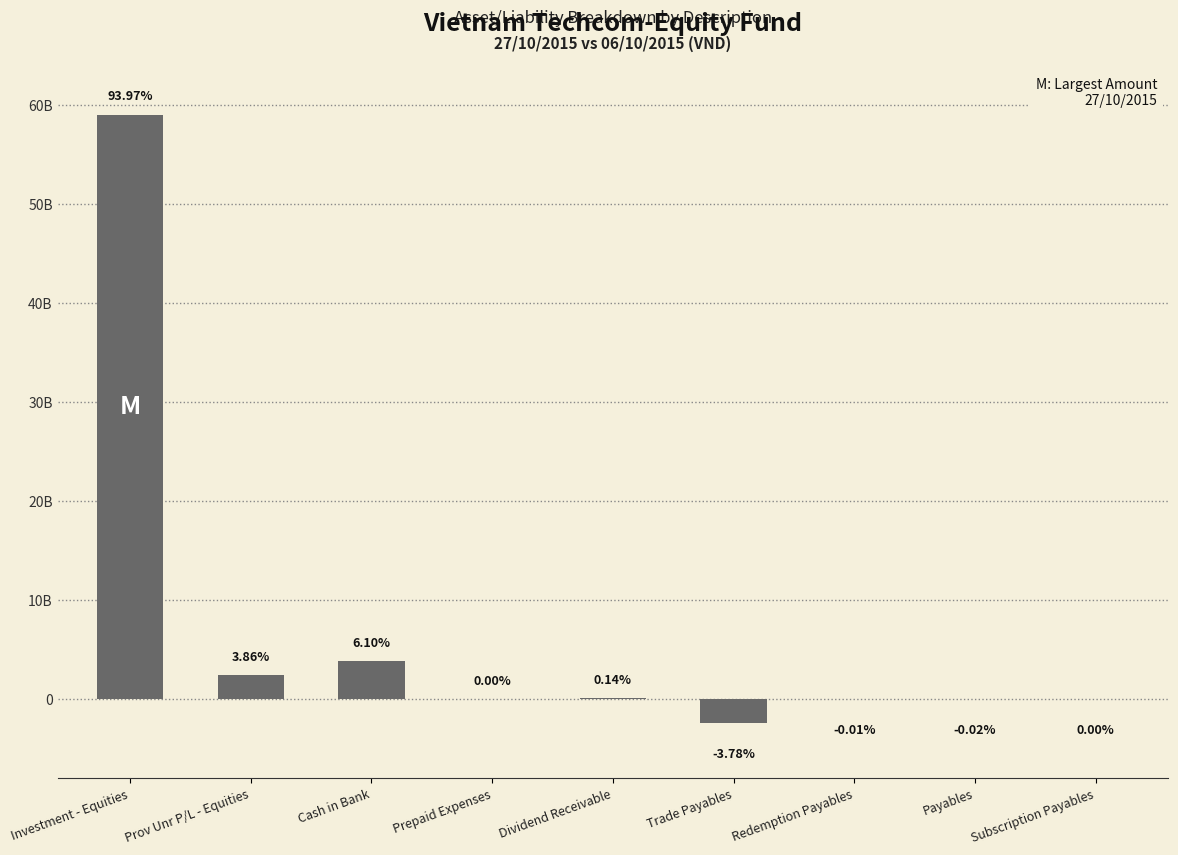

What is the difference between the second highest and second lowest values?

3846797184